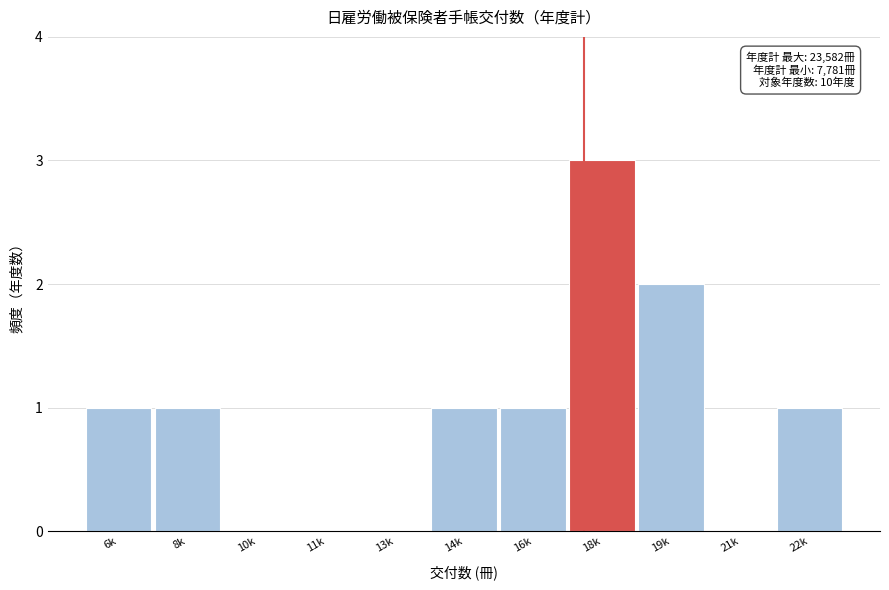

Reading left to right, what are all the values shown in this chart?

6k=1	8k=1	10k=0	11k=0	13k=0	14k=1	16k=1	18k=3	19k=2	21k=0	22k=1